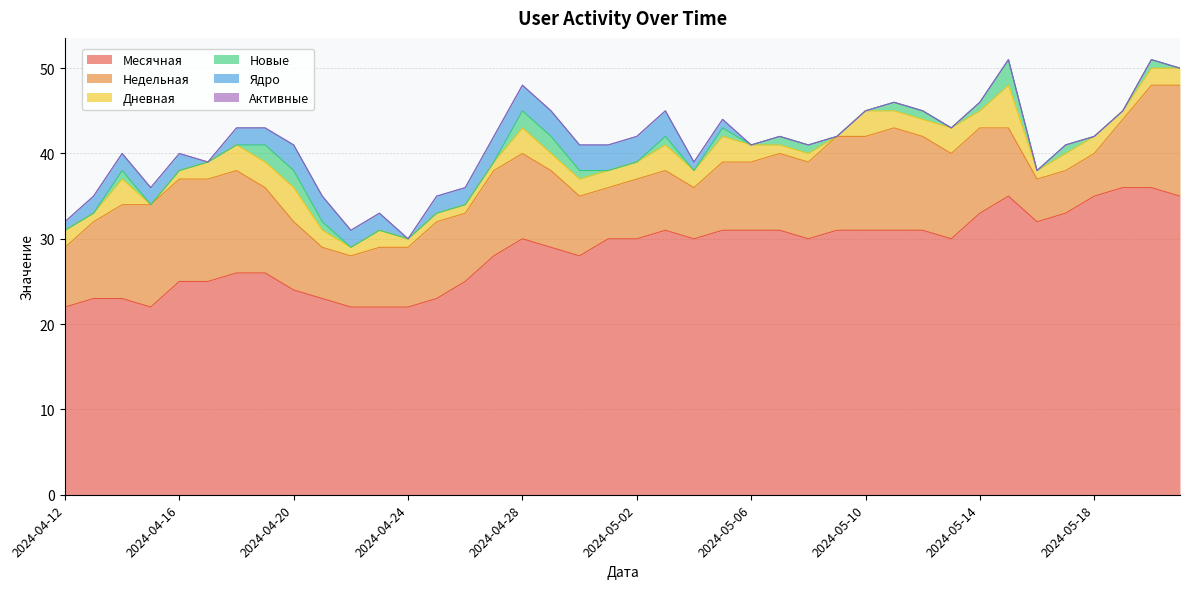

List the series in order of their peak value, lowest first.

Активные, Новые, Ядро, Дневная, Недельная, Месячная